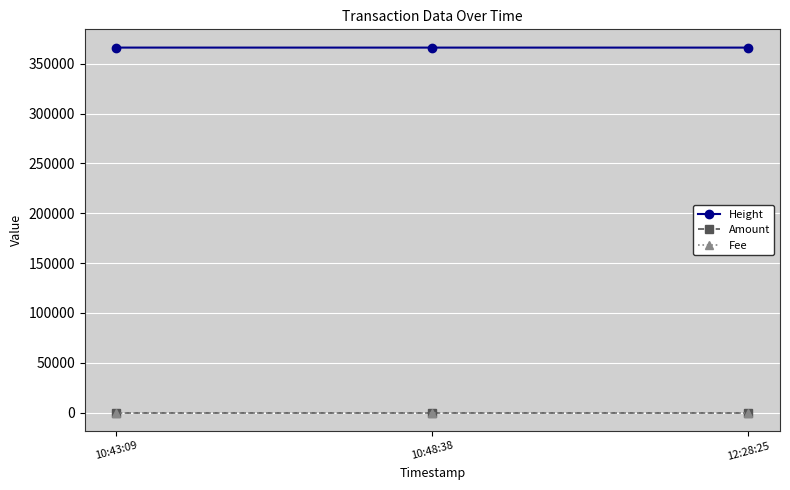

Does the chart have visible grid lines?

Yes